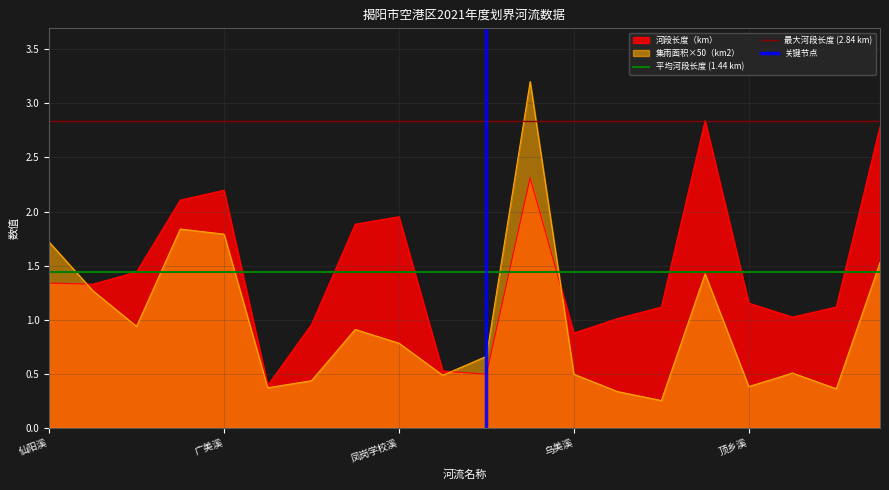

How many lines are shown in the chart?

3